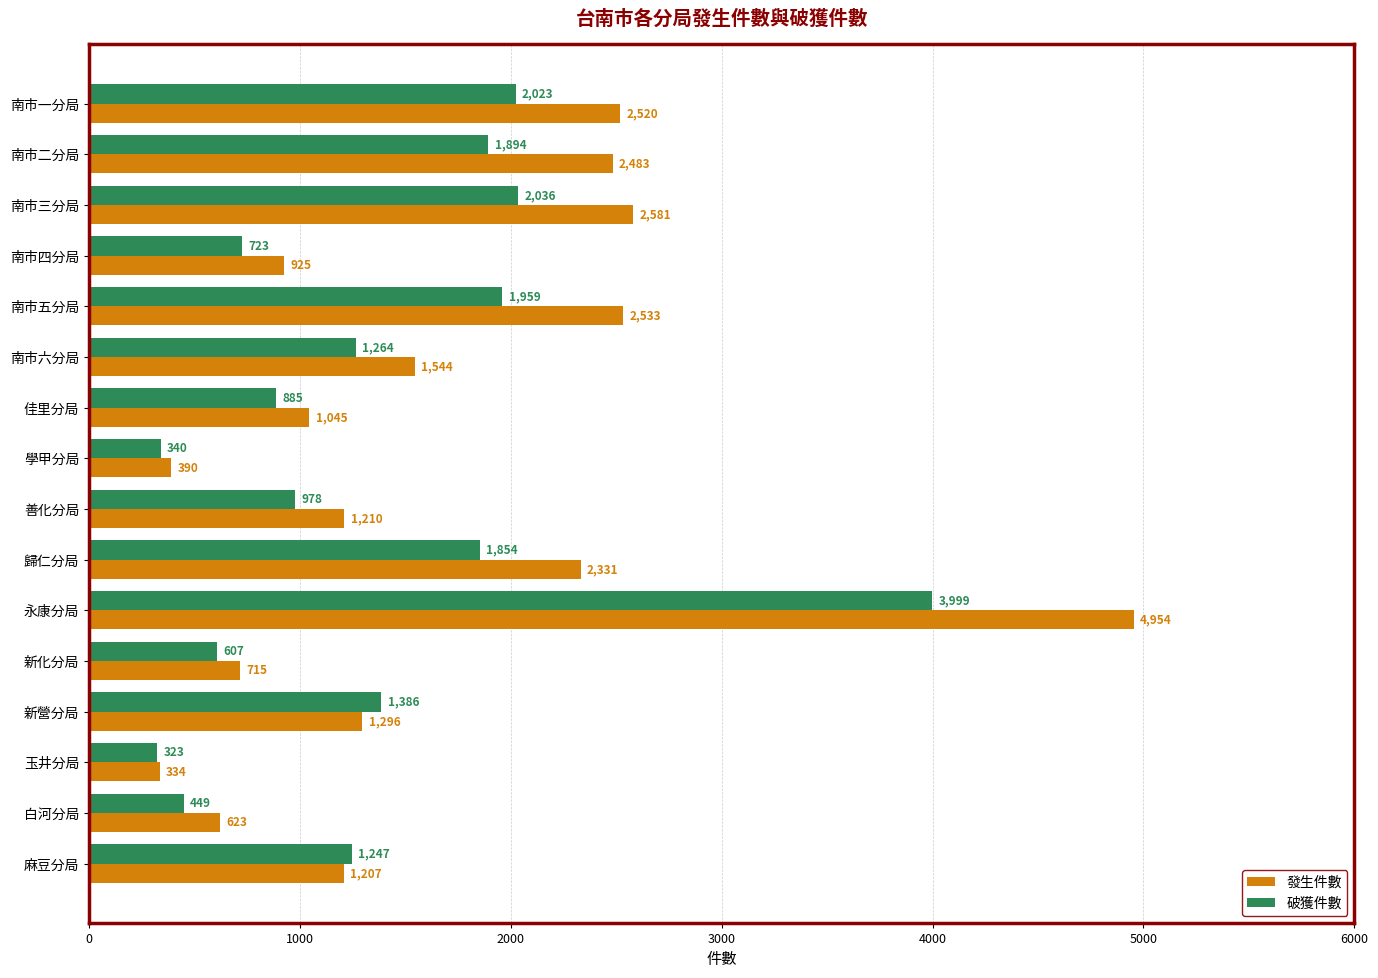

What is the lowest value of the 破獲件數 series?

323